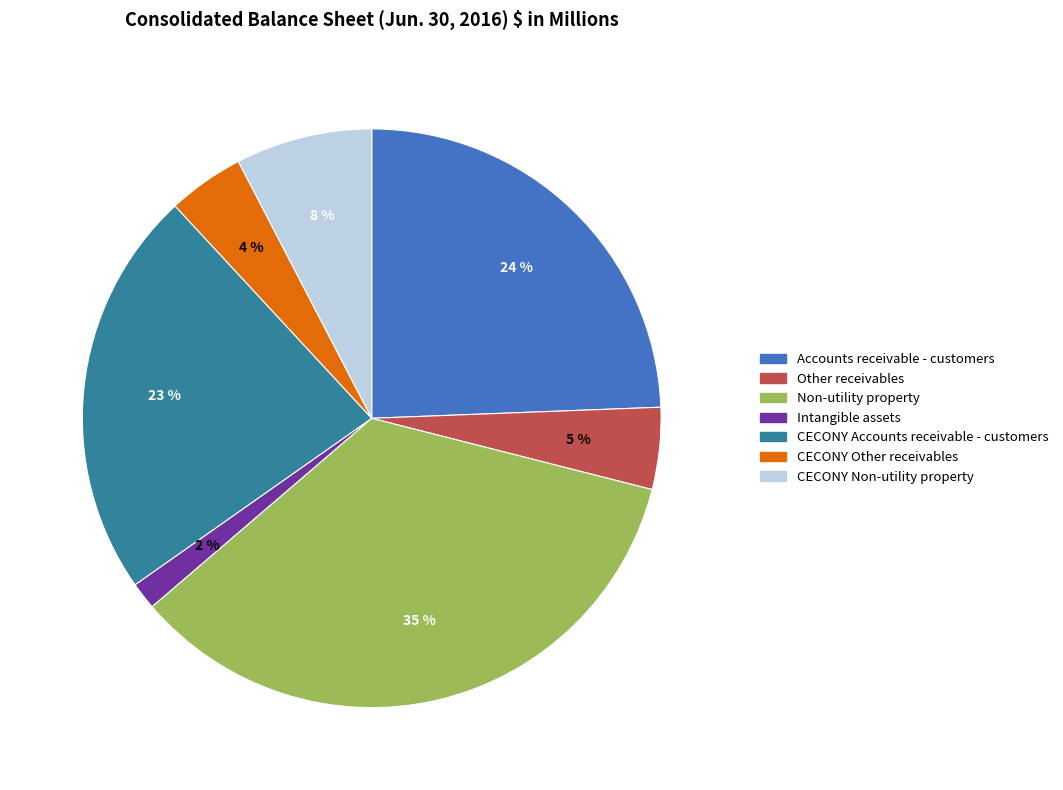

Is the sum of CECONY Non-utility property and CECONY Accounts receivable - customers greater than half?

No